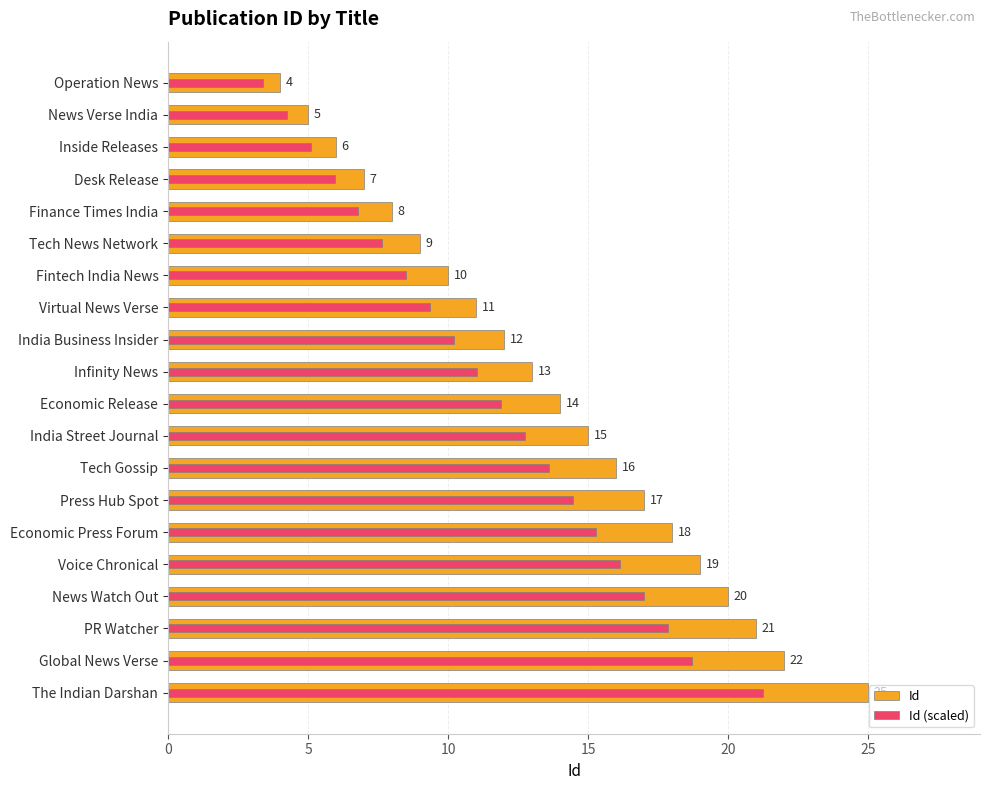

What is the total value across all series at Desk Release?

12.9